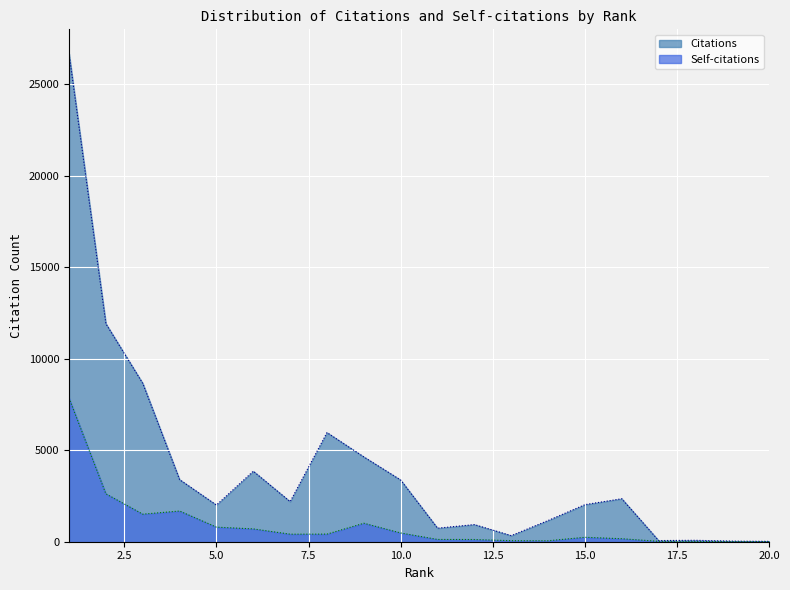

What is the greatest value displayed?

26681